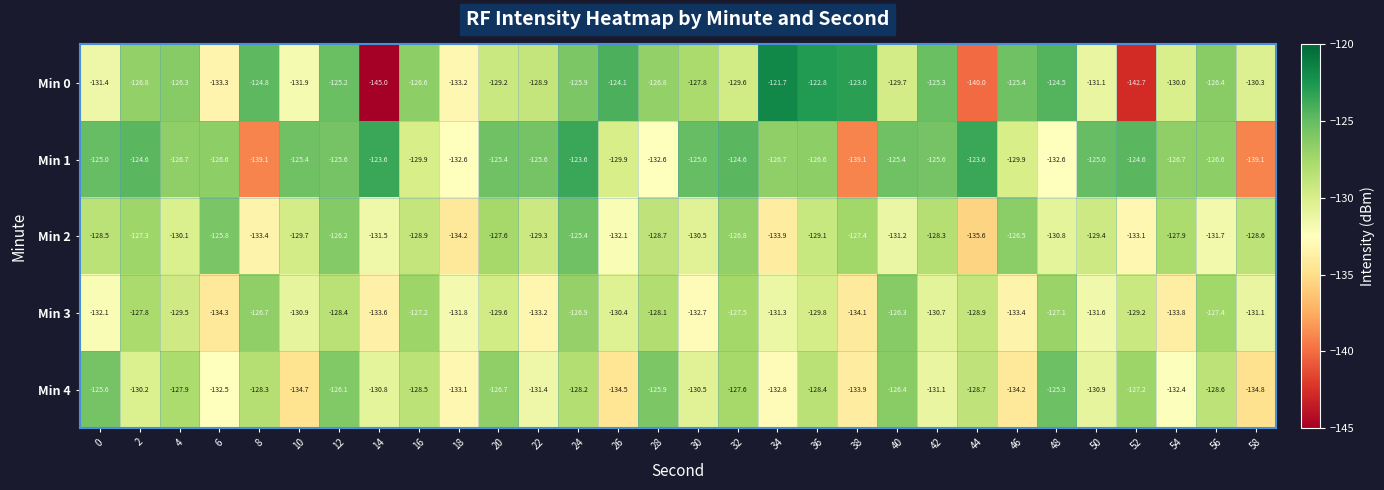

What is the smallest value displayed?

-145.0